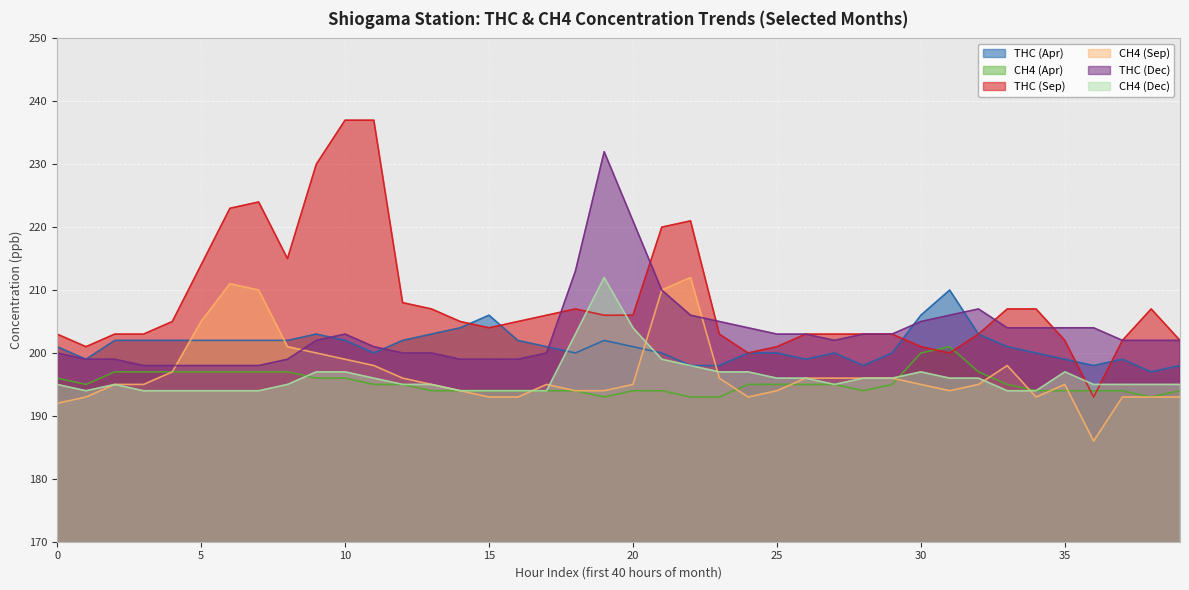

True or false: THC (Sep) and CH4 (Sep) cross at least once.

False